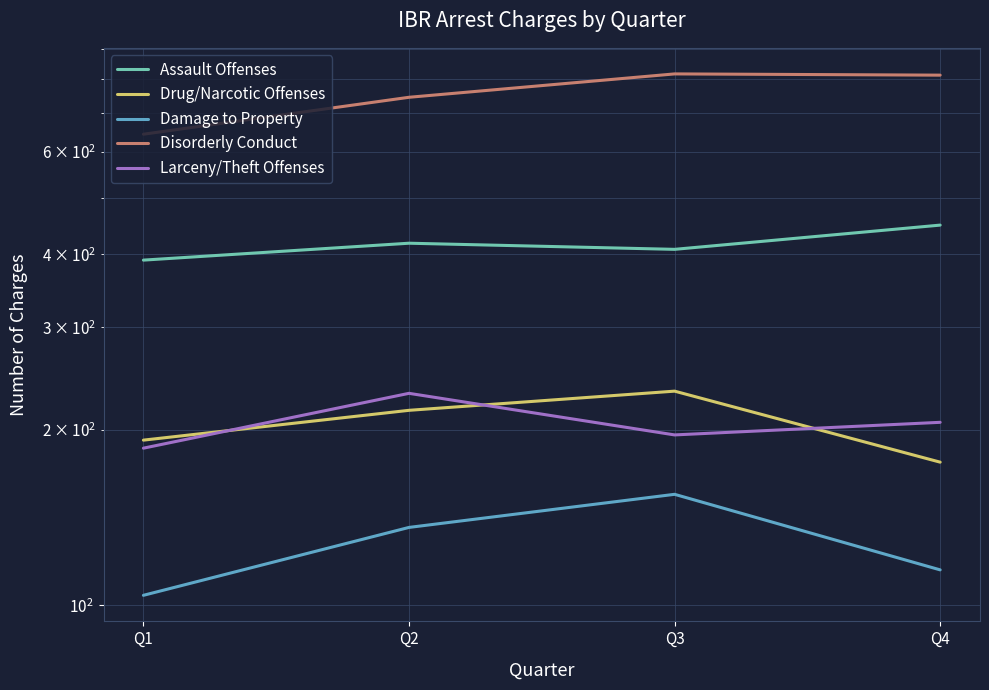

Count the Larceny/Theft Offenses values in the range 196 to 231.

3